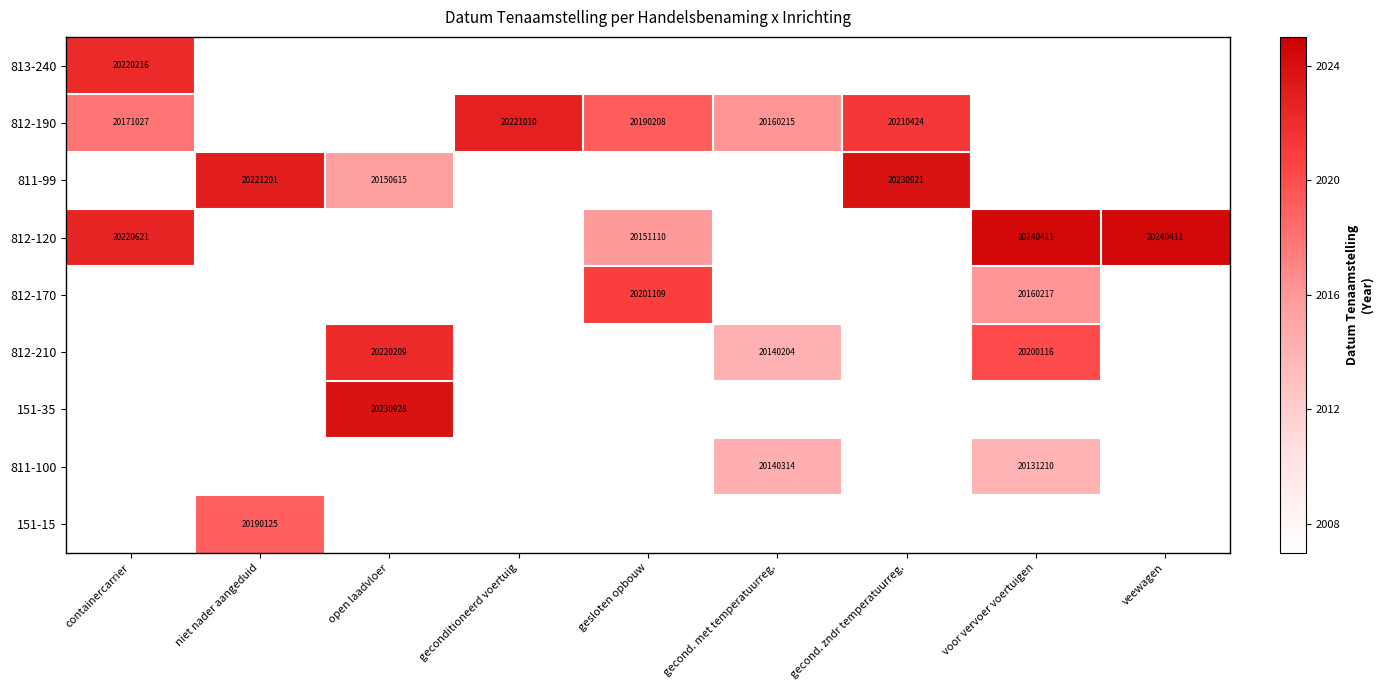

The 812-170 series shows 34477702 at gesloten opbouw. True or false?

False